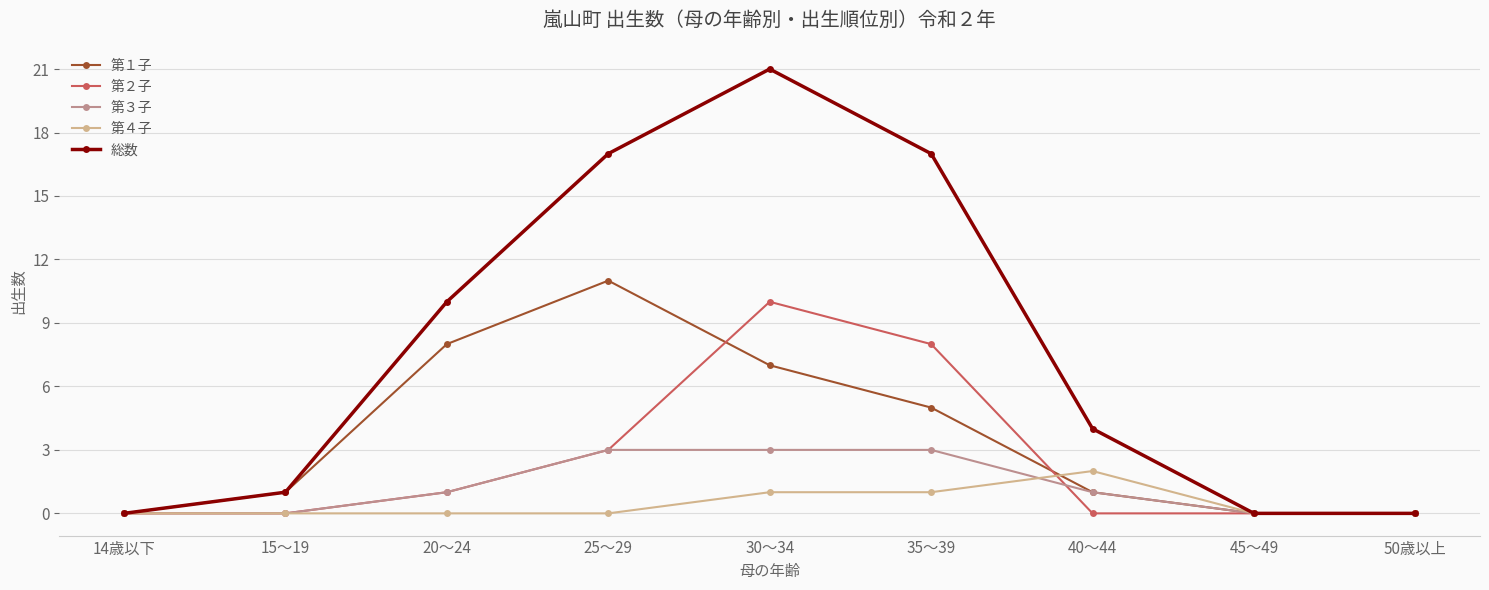

Is it true that 第３子 equals 0 at 50歳以上?

True